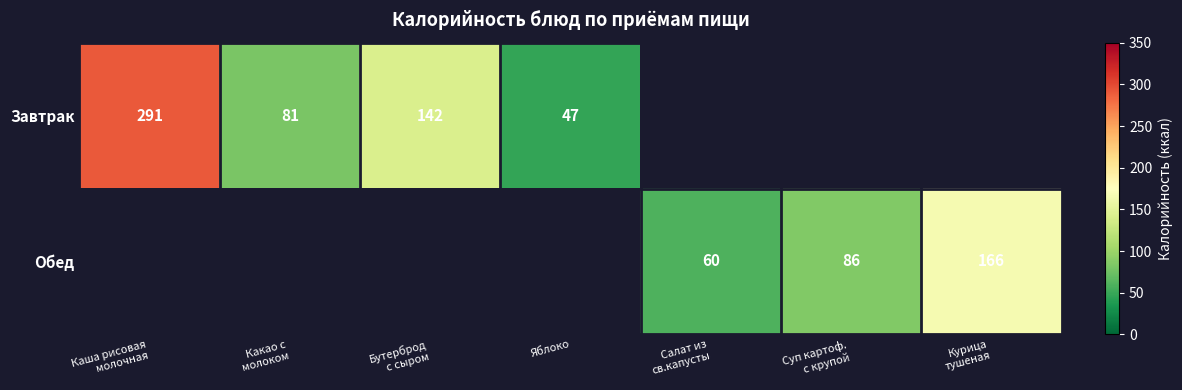

At how many categories does at least one series exceed 165?

2